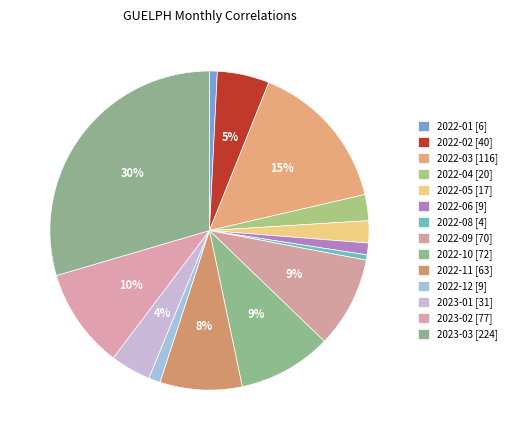

Approximately how many times larger is the value at 2022-11 compared to 2022-05?

3.7